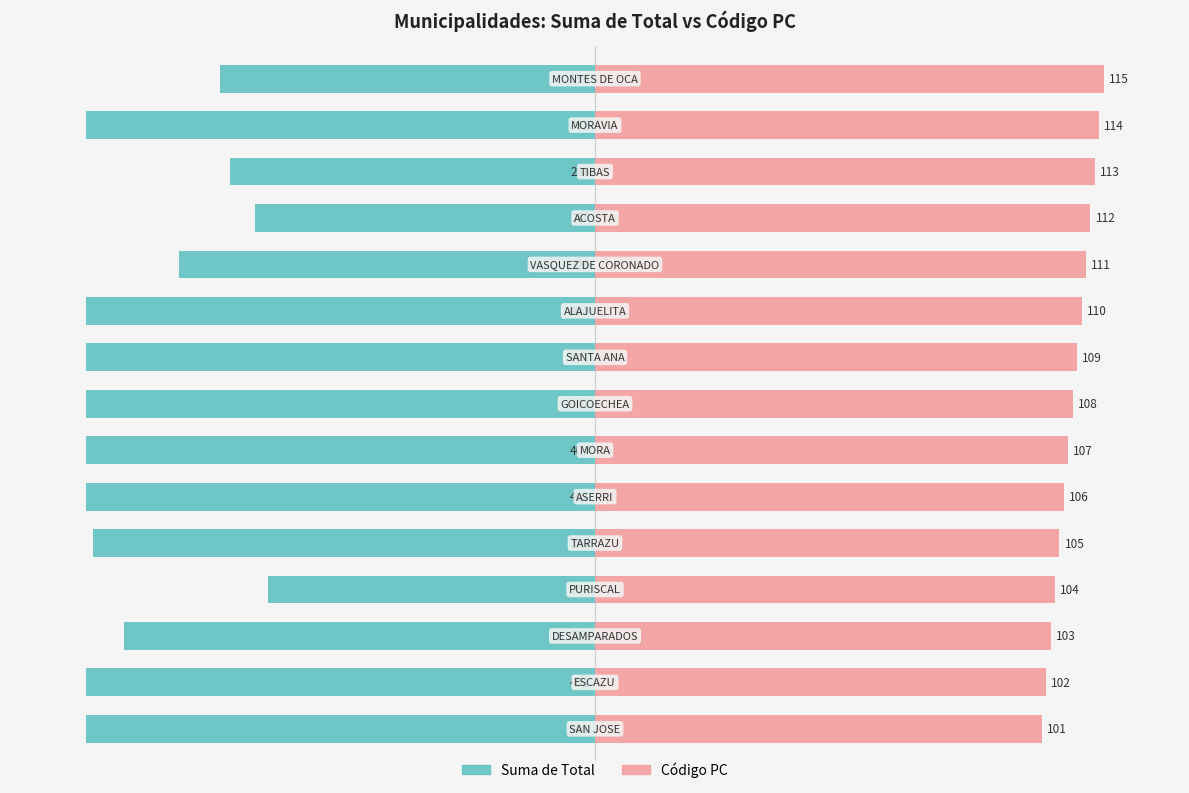

List the series in order of their overall mean, highest first.

Código PC, Suma de Total